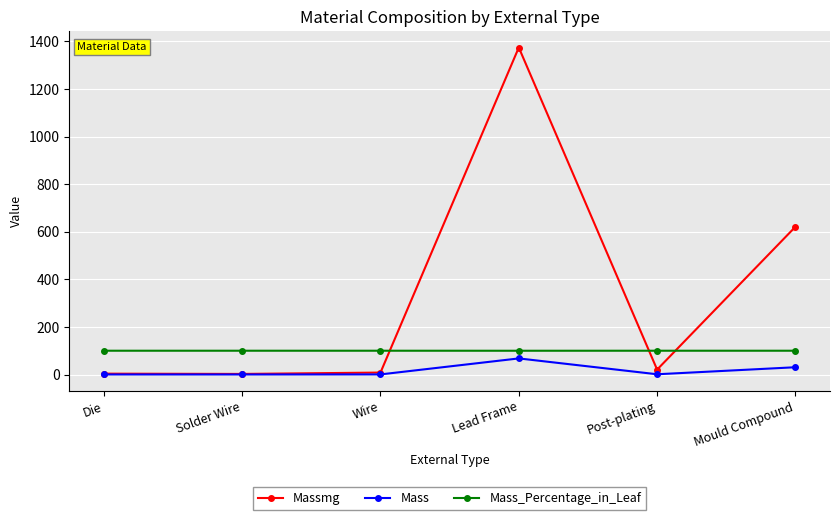

Rank the series by their average value, from highest to lowest.

Massmg, Mass_Percentage_in_Leaf, Mass